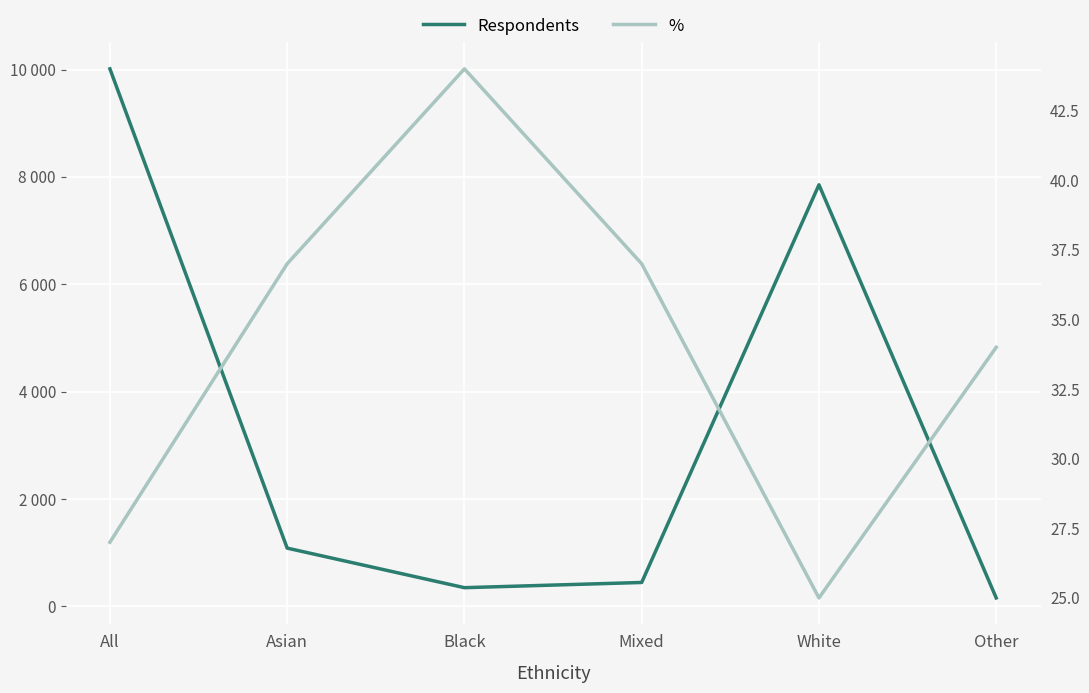

At how many categories does at least one series exceed 4350?

2